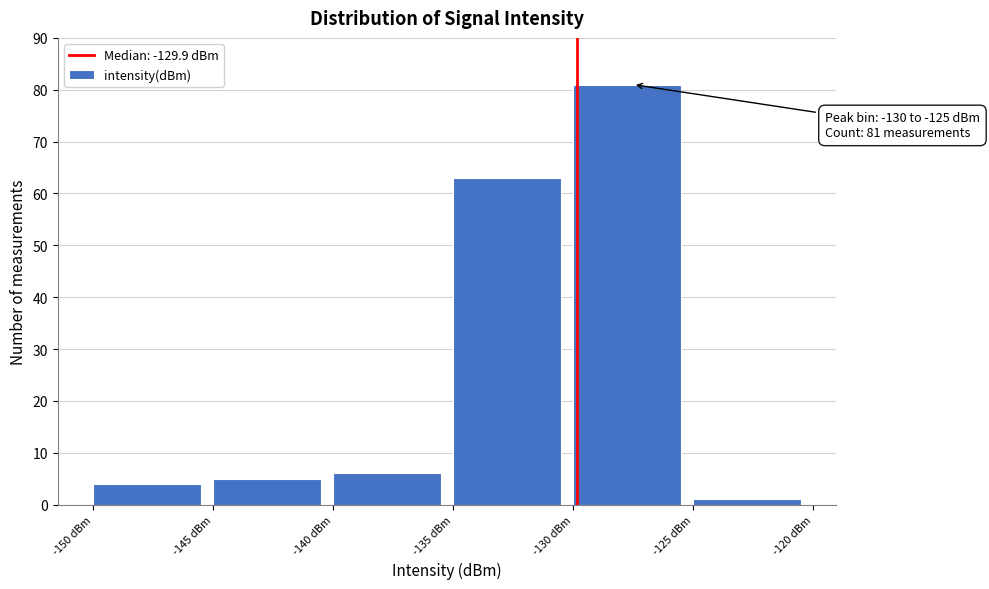

Over which range of the x-axis is the bar tallest?

-130 to -125